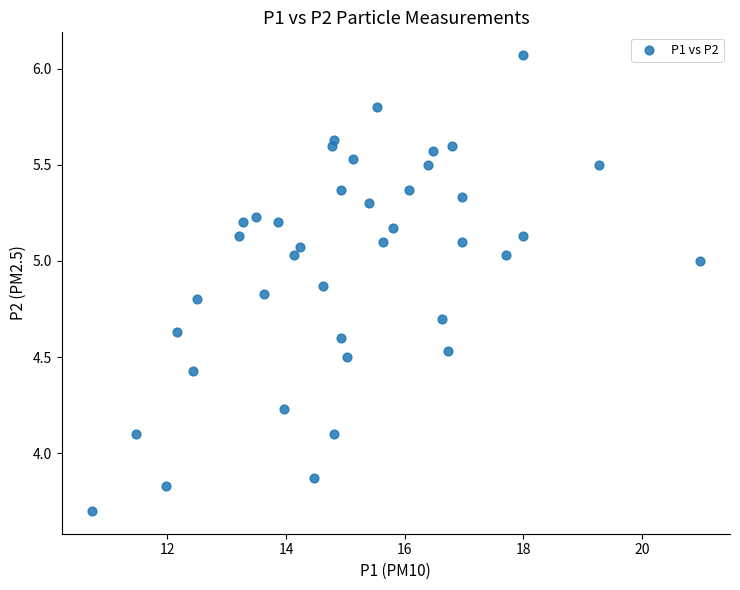

What is the range of Y values (max minus min)?

2.4